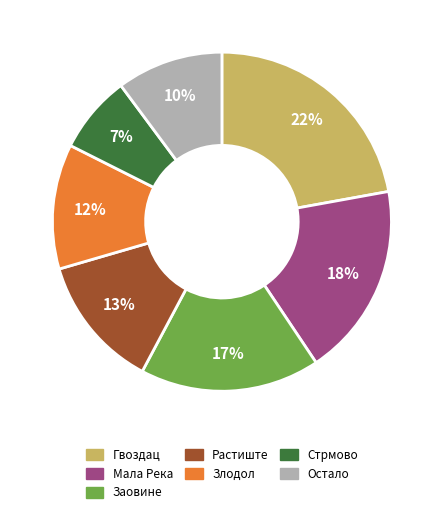

Is there any slice that represents more than half of the pie?

No